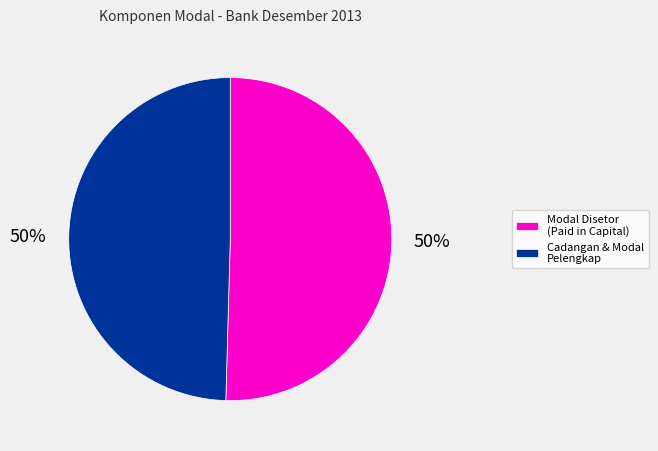

What percentage is the Modal Disetor (Paid in Capital) slice, to the nearest percent?

50%